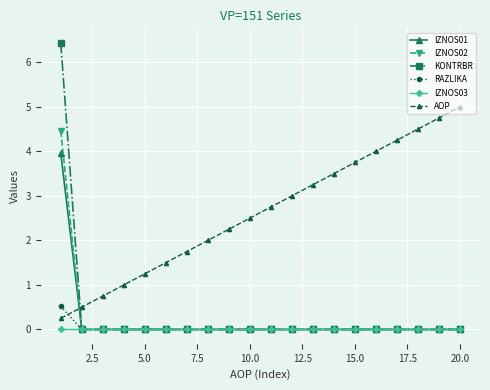

Count the number of data series in this chart.

6